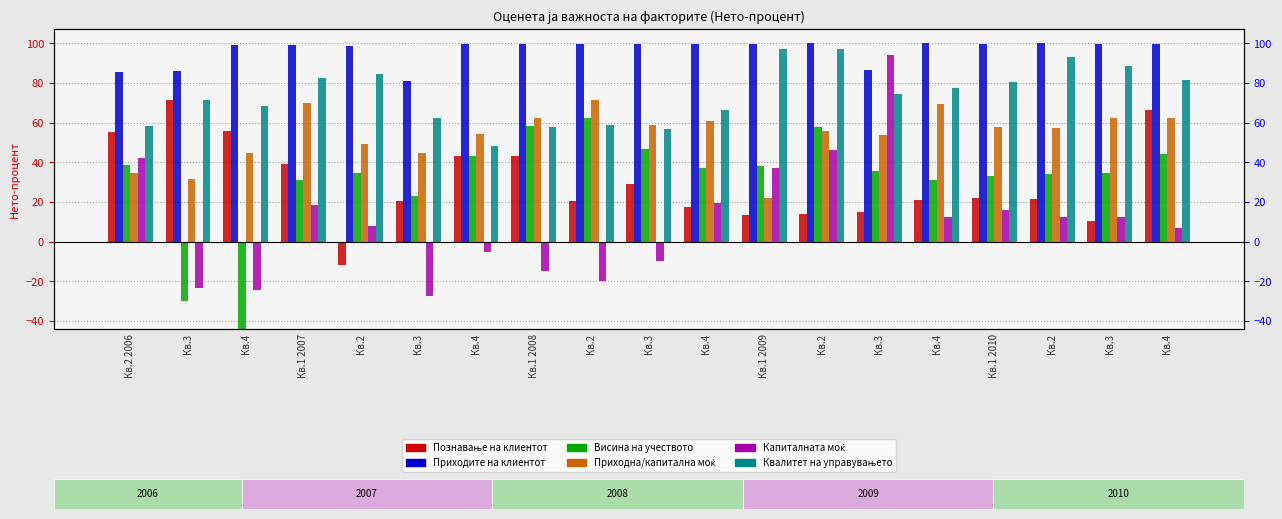

List the series in order of their peak value, lowest first.

Висина на учеството, Приходна/капитална моќ, Познавање на клиентот, Капиталната моќ, Квалитет на управувањето, Приходите на клиентот